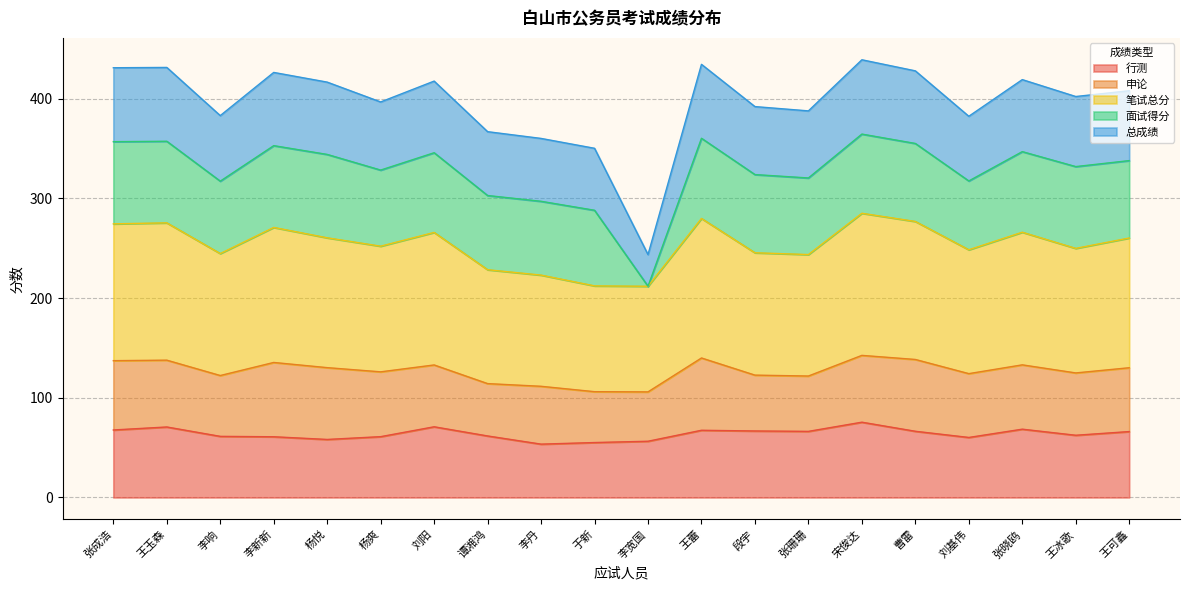

What is the total value across all series at 李宽国?

243.6